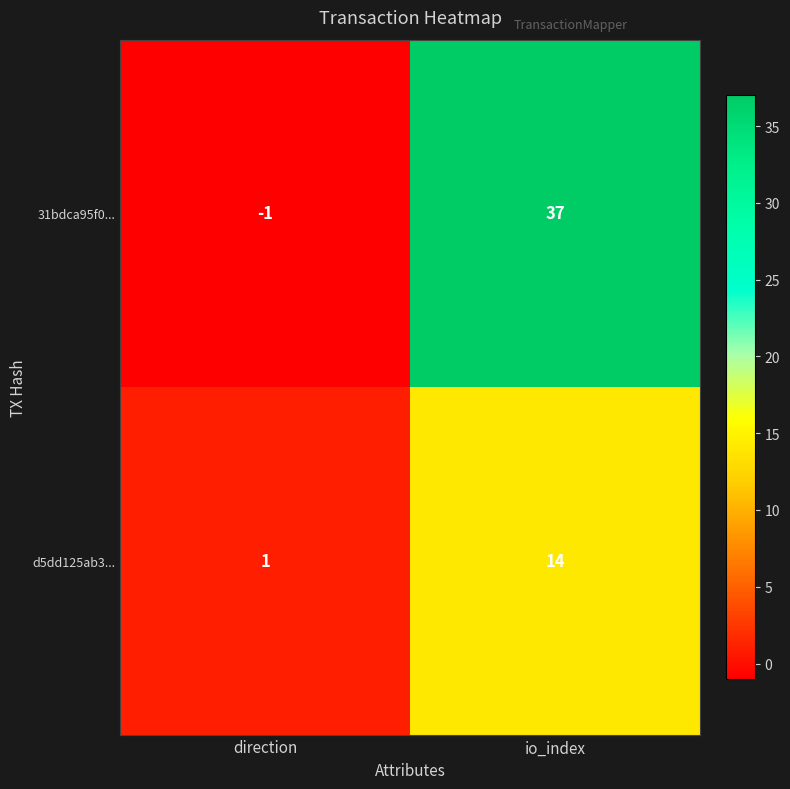

What is the spread (max minus min) of values at direction?

2